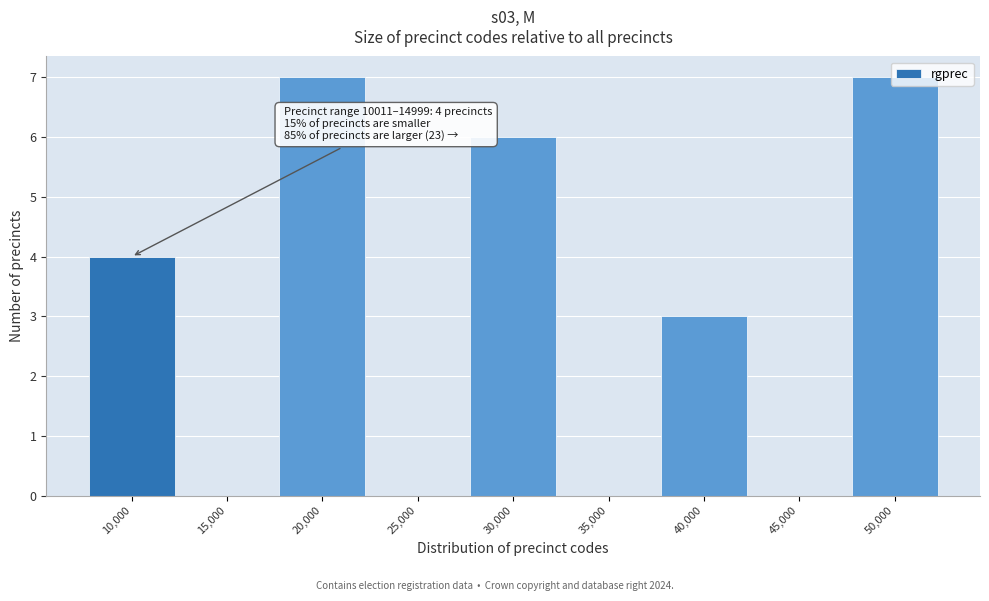

Is it true that the value at 20,000 is 7?

True